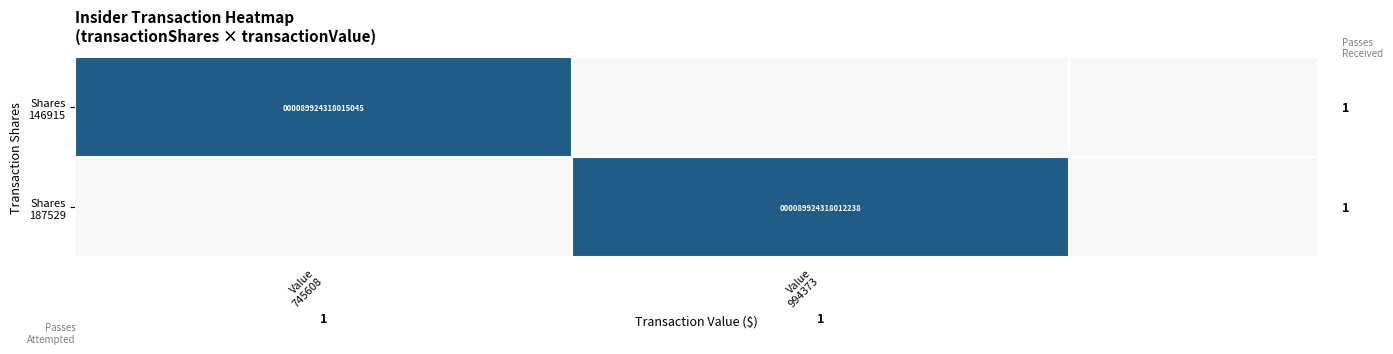

Between Value 745608 and Value 994373, which series saw the biggest shift?

Shares 146915